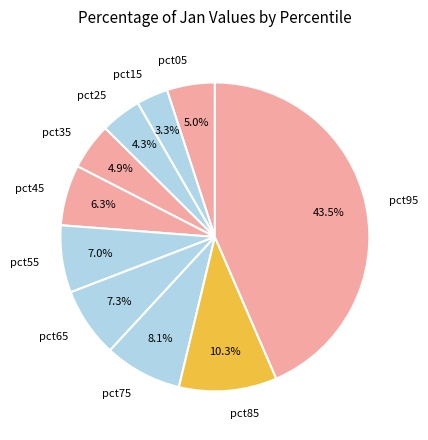

Which slice is the smallest?

pct15